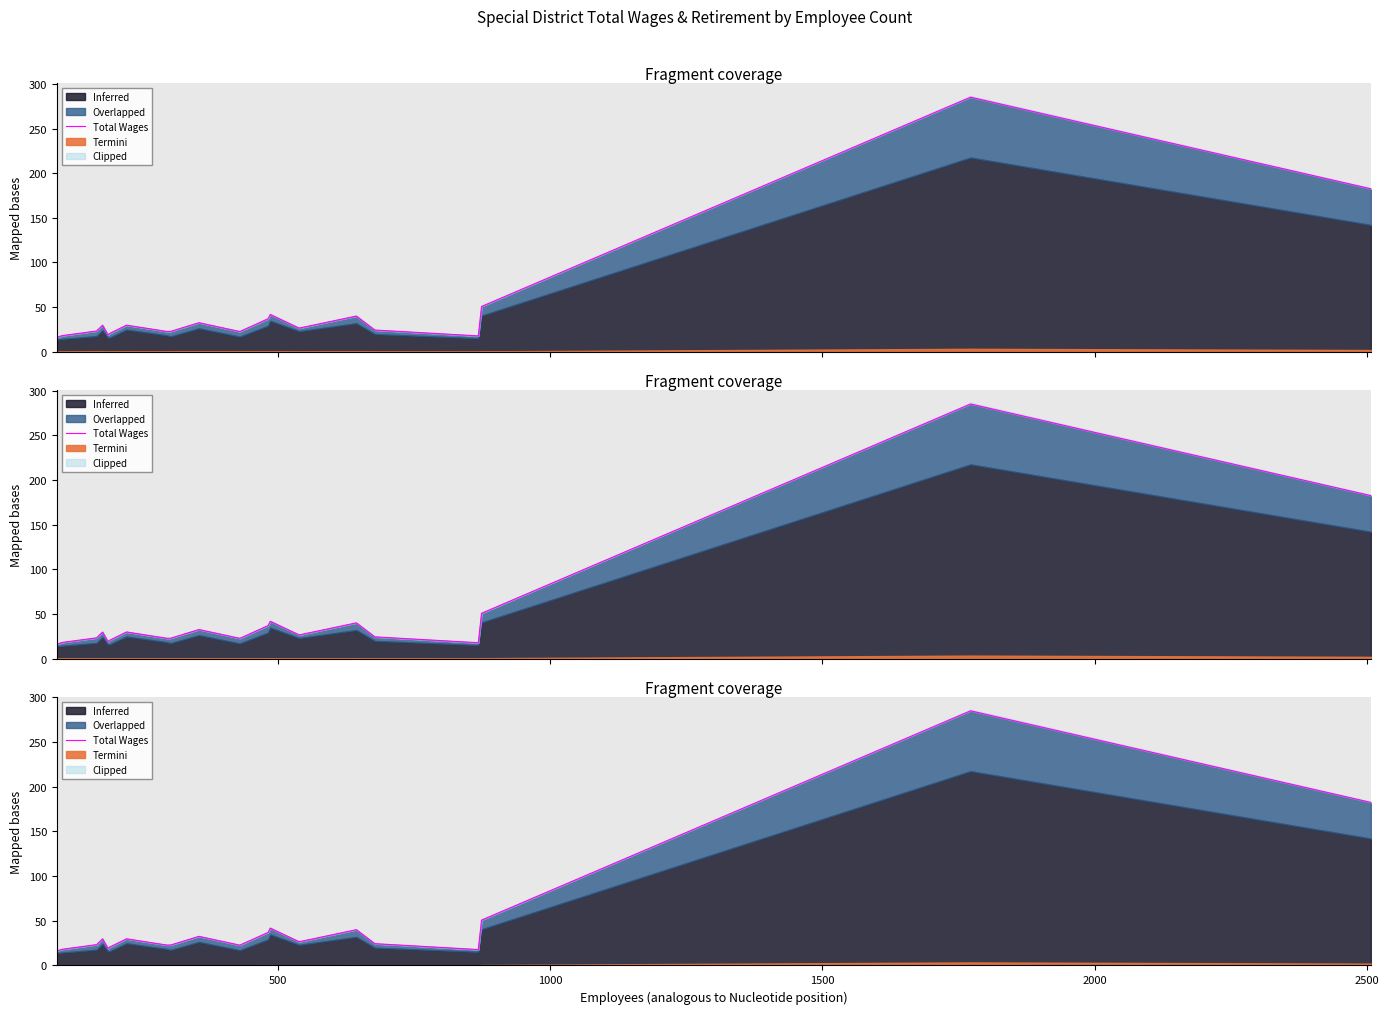

Reading right to left, what are all the values shown in this chart?

182.5	285.1	50.8	17.8	24.4	40.0	26.5	41.8	37.0	22.7	32.6	22.9	22.8	29.9	20.5	18.9	29.8	23.3	18.1	16.3